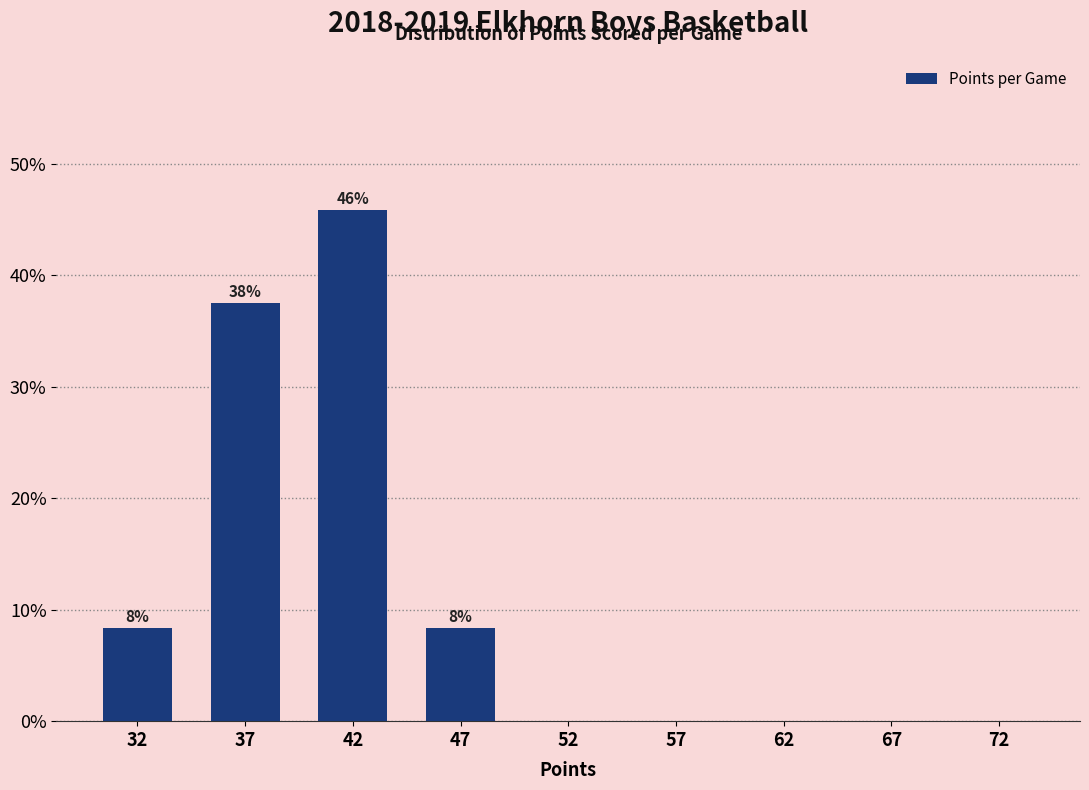

Reading left to right, transcribe all the data shown in this chart.

32=8.3	37=37.5	42=45.8	47=8.3	52=0.0	57=0.0	62=0.0	67=0.0	72=0.0